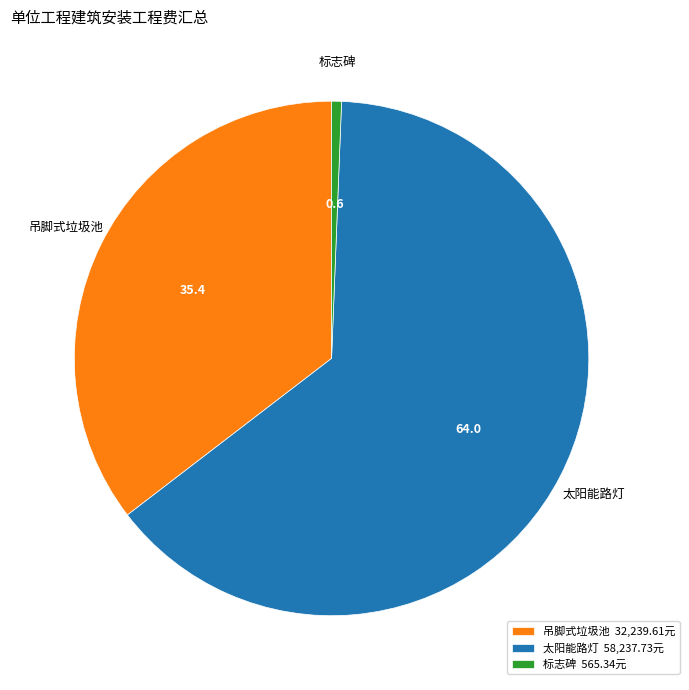

Is there a majority slice in this chart?

Yes